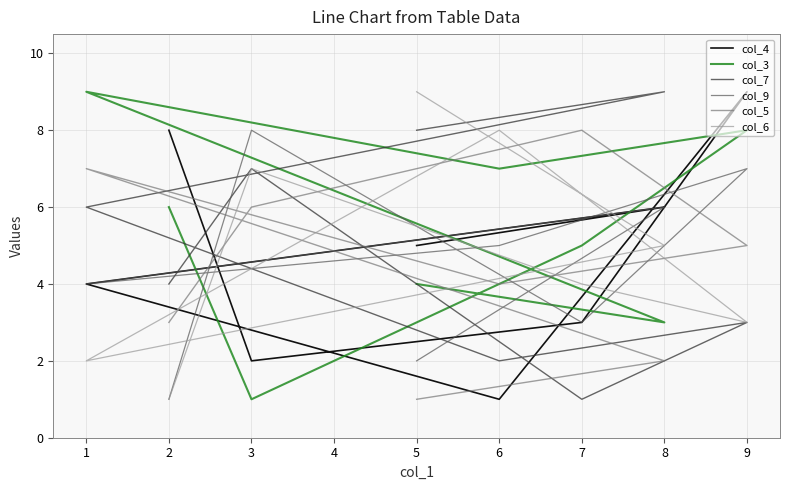

The value of col_5 at 8 is 2. True or false?

True